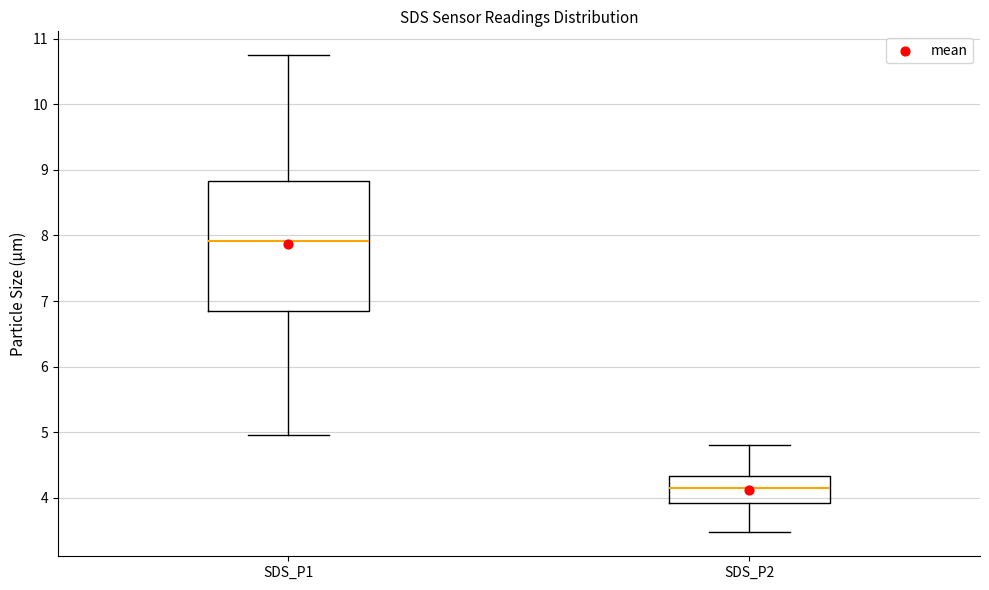

Which box has the lowest median line?

SDS_P2